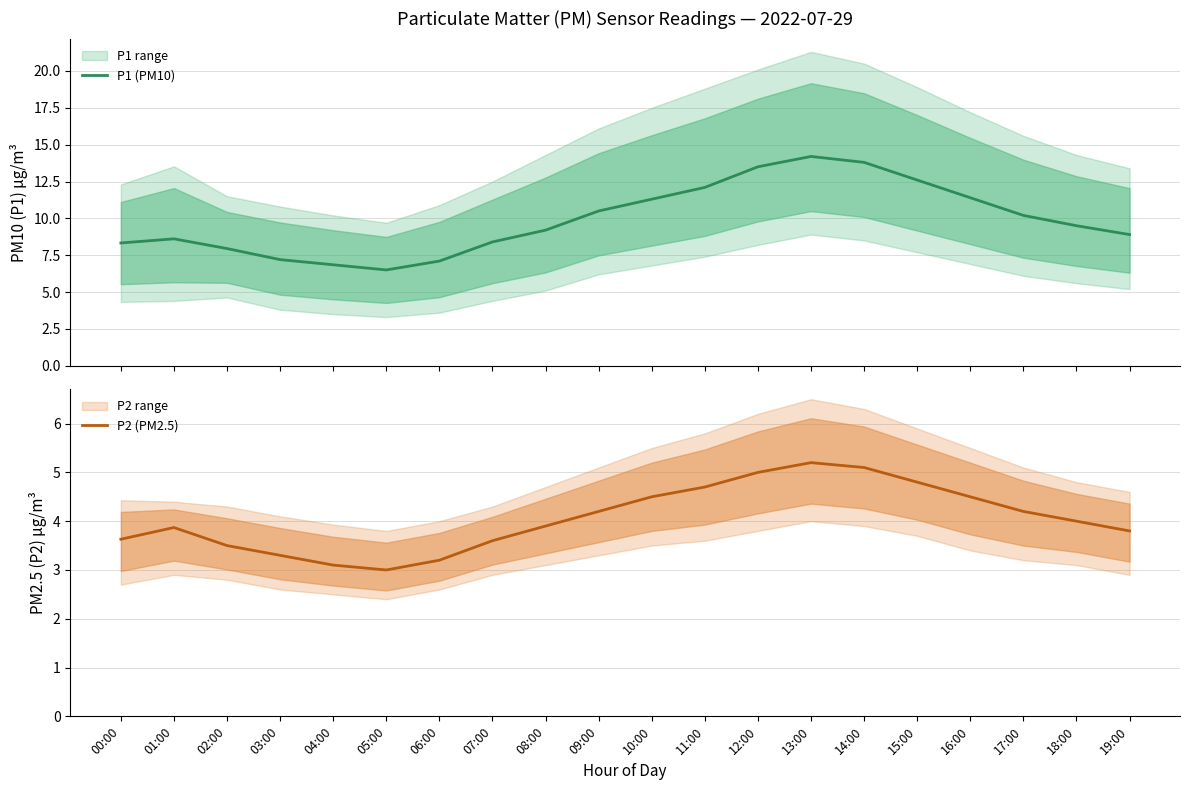

How many lines are shown in the chart?

2